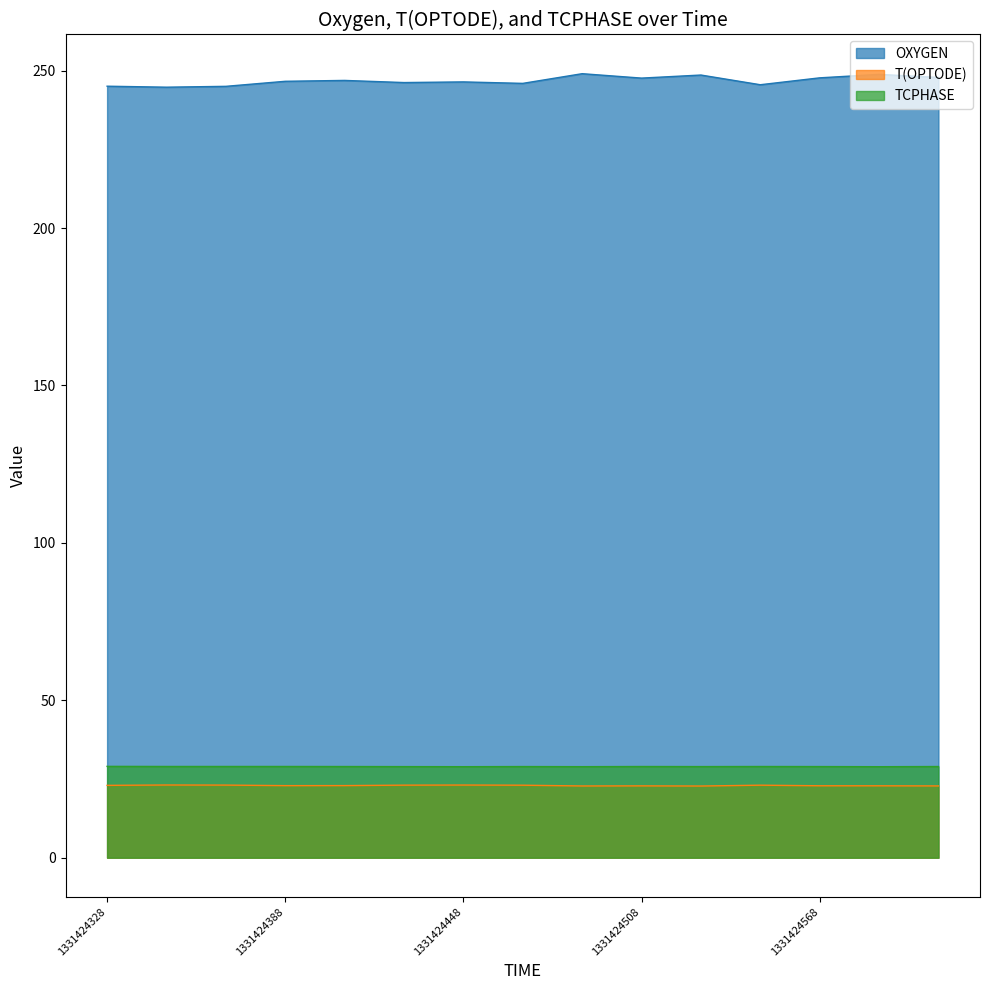

In OXYGEN, how many points are higher than both neighbors (excluding endpoints)?

5